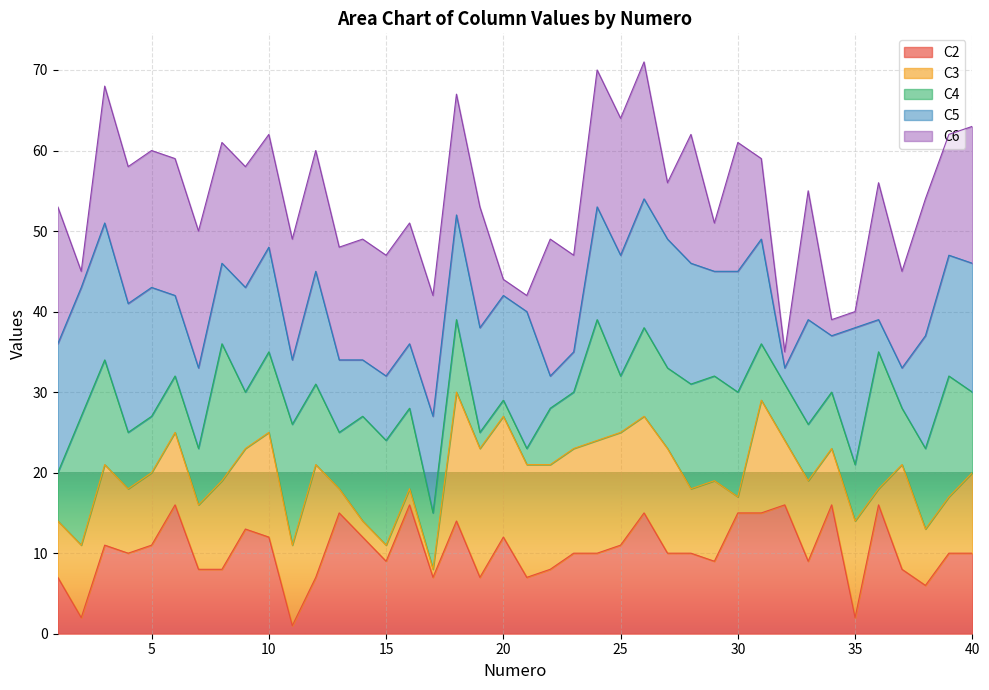

Reading left to right, extract all data points from this chart.

Numero: 1=1	2=2	3=3	4=4	5=5	6=6	7=7	8=8	9=9	10=10	11=11	12=12	13=13	14=14	15=15	16=16	17=17	18=18	19=19	20=20	21=21	22=22	23=23	24=24	25=25	26=26	27=27	28=28	29=29	30=30	31=31	32=32	33=33	34=34	35=35	36=36	37=37	38=38	39=39	40=40
C2: 1=7	2=2	3=11	4=10	5=11	6=16	7=8	8=8	9=13	10=12	11=1	12=7	13=15	14=12	15=9	16=16	17=7	18=14	19=7	20=12	21=7	22=8	23=10	24=10	25=11	26=15	27=10	28=10	29=9	30=15	31=15	32=16	33=9	34=16	35=2	36=16	37=8	38=6	39=10	40=10
C3: 1=7	2=9	3=10	4=8	5=9	6=9	7=8	8=11	9=10	10=13	11=10	12=14	13=3	14=2	15=2	16=2	17=1	18=16	19=16	20=15	21=14	22=13	23=13	24=14	25=14	26=12	27=13	28=8	29=10	30=2	31=14	32=8	33=10	34=7	35=12	36=2	37=13	38=7	39=7	40=10
C4: 1=6	2=16	3=13	4=7	5=7	6=7	7=7	8=17	9=7	10=10	11=15	12=10	13=7	14=13	15=13	16=10	17=7	18=9	19=2	20=2	21=2	22=7	23=7	24=15	25=7	26=11	27=10	28=13	29=13	30=13	31=7	32=7	33=7	34=7	35=7	36=17	37=7	38=10	39=15	40=10
C5: 1=16	2=16	3=17	4=16	5=16	6=10	7=10	8=10	9=13	10=13	11=8	12=14	13=9	14=7	15=8	16=8	17=12	18=13	19=13	20=13	21=17	22=4	23=5	24=14	25=15	26=16	27=16	28=15	29=13	30=15	31=13	32=2	33=13	34=7	35=17	36=4	37=5	38=14	39=15	40=16
C6: 1=17	2=2	3=17	4=17	5=17	6=17	7=17	8=15	9=15	10=14	11=15	12=15	13=14	14=15	15=15	16=15	17=15	18=15	19=15	20=2	21=2	22=17	23=12	24=17	25=17	26=17	27=7	28=16	29=6	30=16	31=10	32=2	33=16	34=2	35=2	36=17	37=12	38=17	39=15	40=17